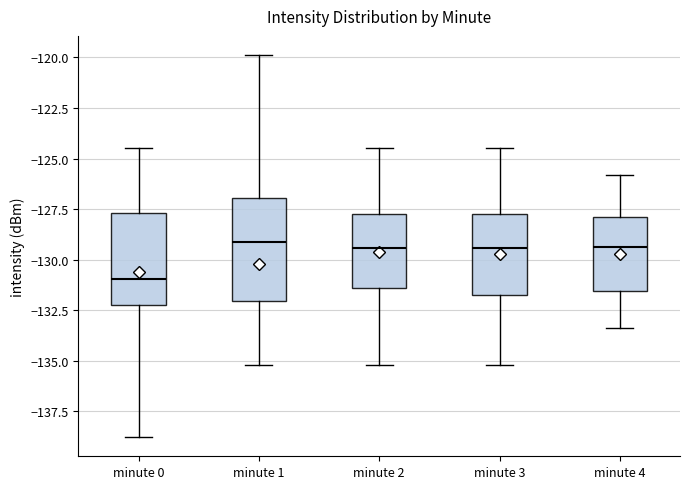

Reading left to right, read every box against the y-axis: the position of its median line, the range the box covers, and the ends of its whiskers. The values are not printed on the chart, so give them approximately, as read against the axis.

minute 0: median -131.0, box -132.0 to -127.5, whiskers -139.0 to -124.5
minute 1: median -129.0, box -132.0 to -127.0, whiskers -135.0 to -120.0
minute 2: median -129.5, box -131.5 to -127.5, whiskers -135.0 to -124.5
minute 3: median -129.5, box -131.5 to -127.5, whiskers -135.0 to -124.5
minute 4: median -129.5, box -131.5 to -128.0, whiskers -133.5 to -126.0